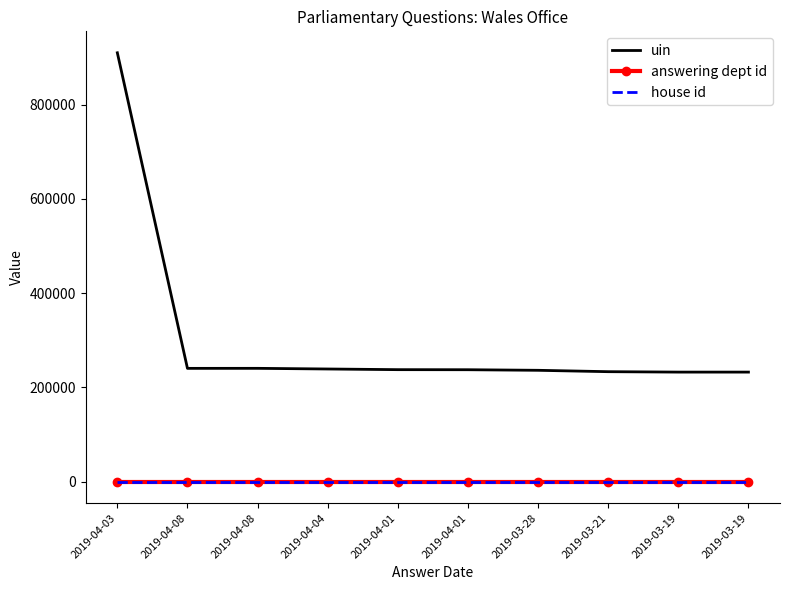

At which category is the sum across all series the highest?

2019-04-03